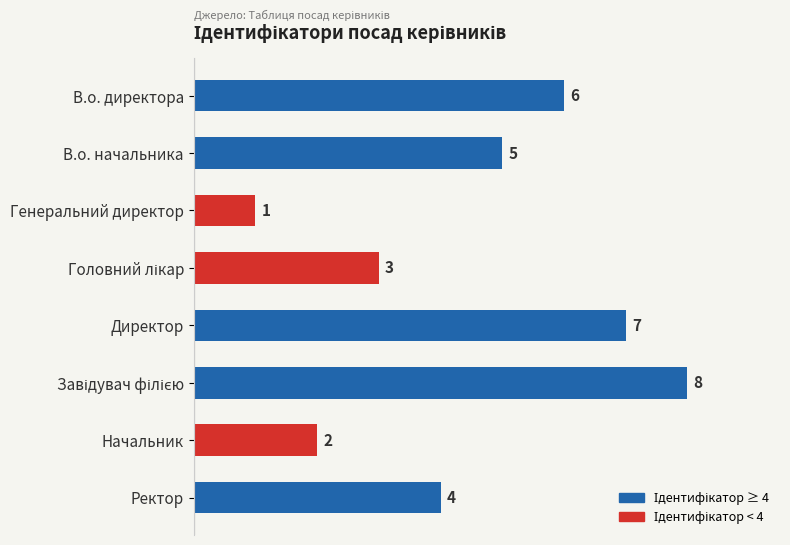

Reading top to bottom, transcribe all the data shown in this chart.

6	5	1	3	7	8	2	4